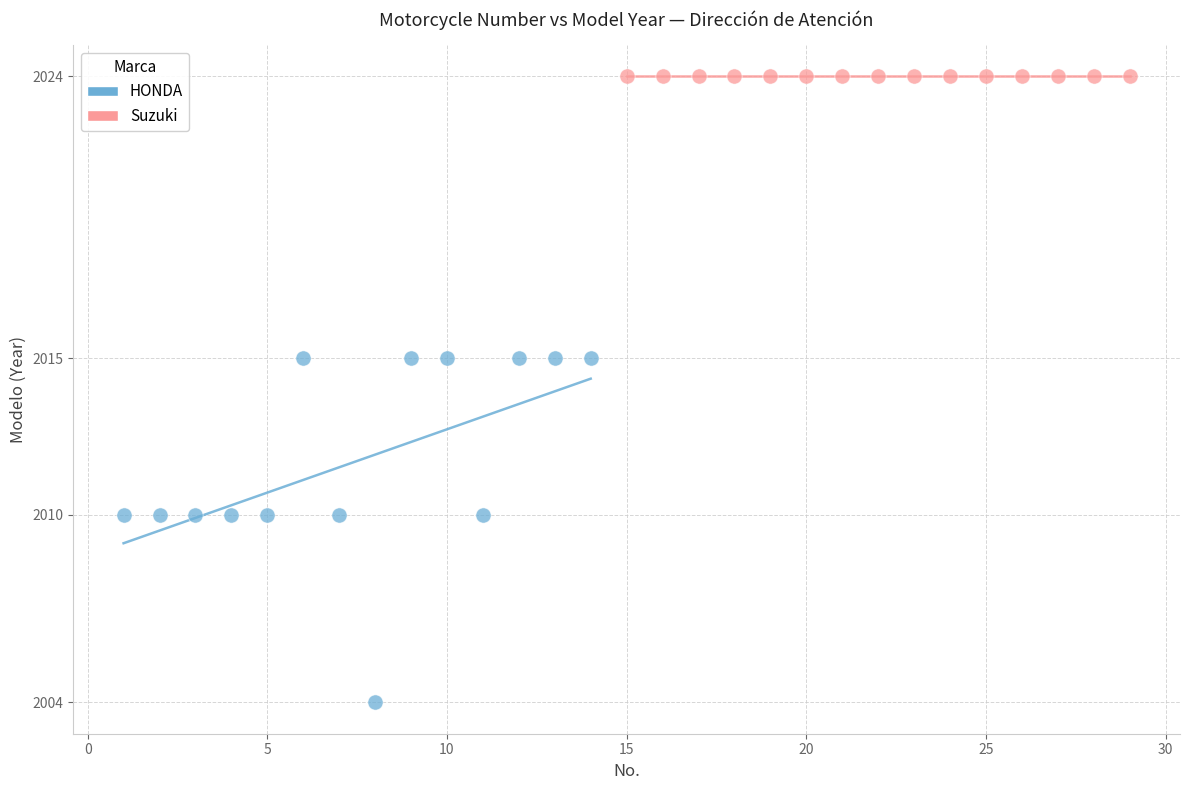

Which series contains the highest Y value?

Suzuki